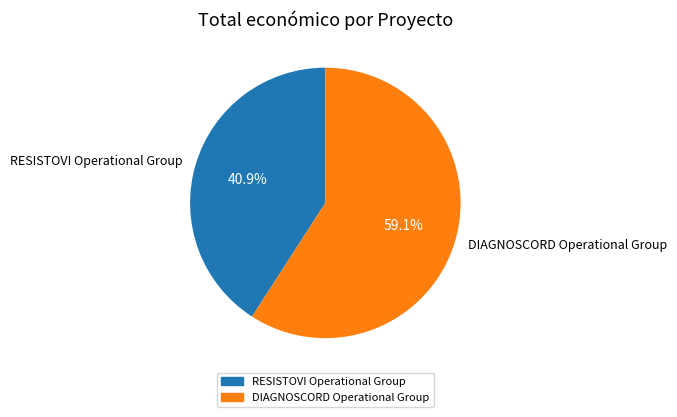

Is it true that DIAGNOSCORD Operational Group is 50% of the pie?

False